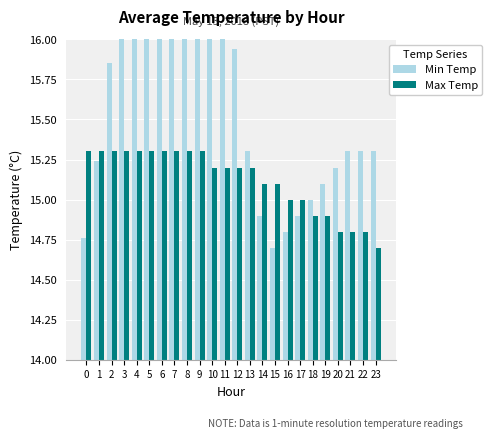

Reading left to right, transcribe all the data shown in this chart.

Min Temp: 0=14.8	1=15.2	2=15.8	3=16.4	4=17.0	5=17.9	6=18.7	7=19.2	8=18.9	9=18.2	10=17.4	11=16.6	12=15.9	13=15.3	14=14.9	15=14.7	16=14.8	17=14.9	18=15.0	19=15.1	20=15.2	21=15.3	22=15.3	23=15.3
Max Temp: 0=15.3	1=15.3	2=15.3	3=15.3	4=15.3	5=15.3	6=15.3	7=15.3	8=15.3	9=15.3	10=15.2	11=15.2	12=15.2	13=15.2	14=15.1	15=15.1	16=15.0	17=15.0	18=14.9	19=14.9	20=14.8	21=14.8	22=14.8	23=14.7